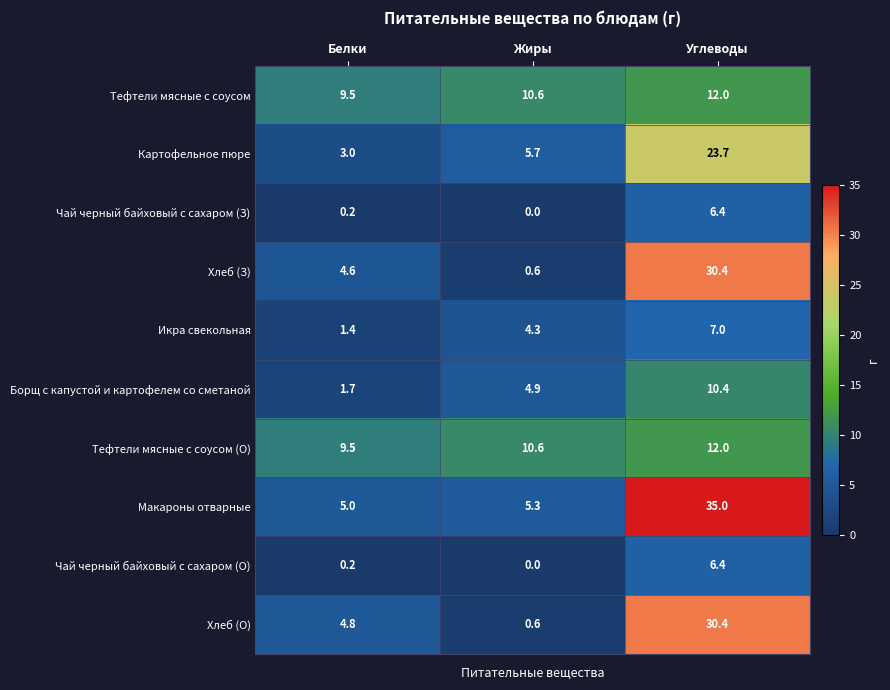

What is the spread (max minus min) of values at Белки?

9.3